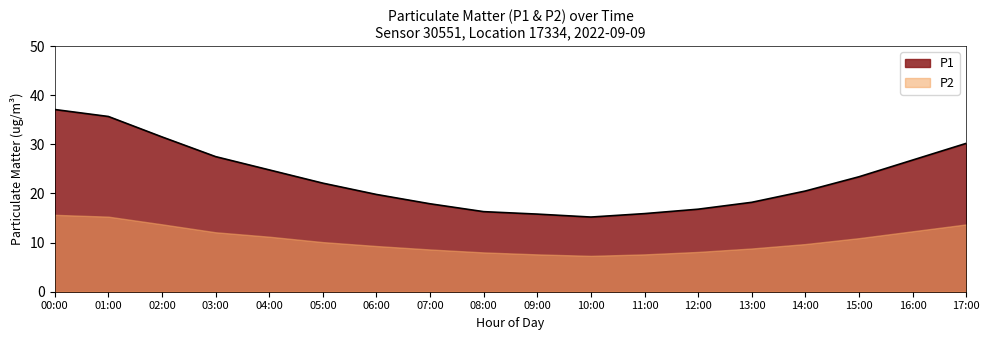

Which series has the largest range (max minus min)?

P1